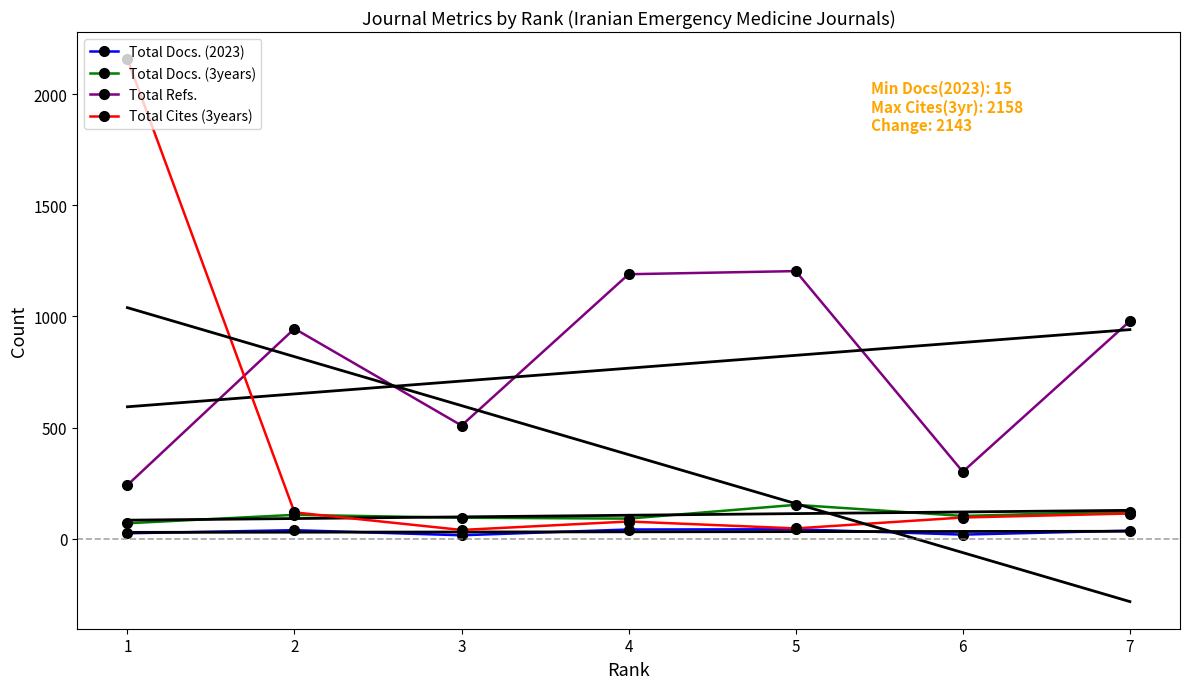

What is the value of the Total Docs. (2023) point at the 4th from the left?

41